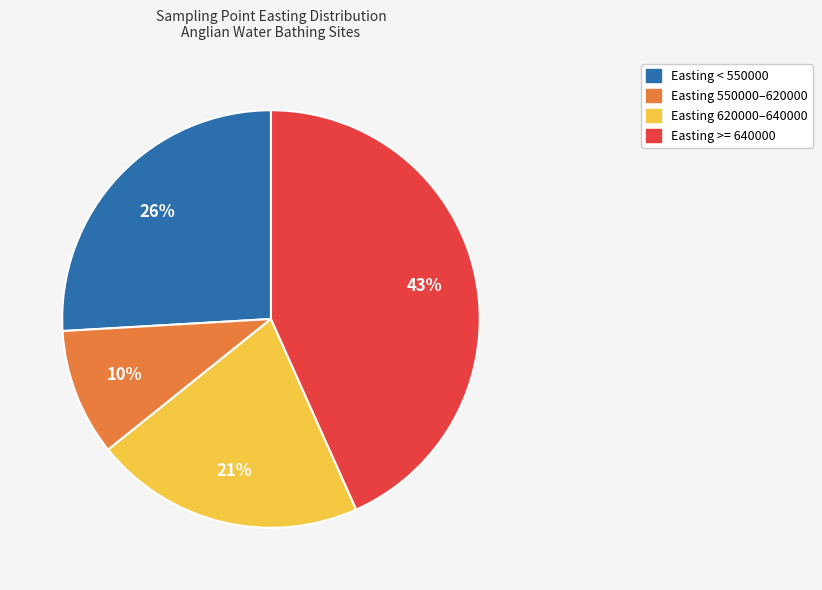

To the nearest percent, what is the average slice percentage?

25%